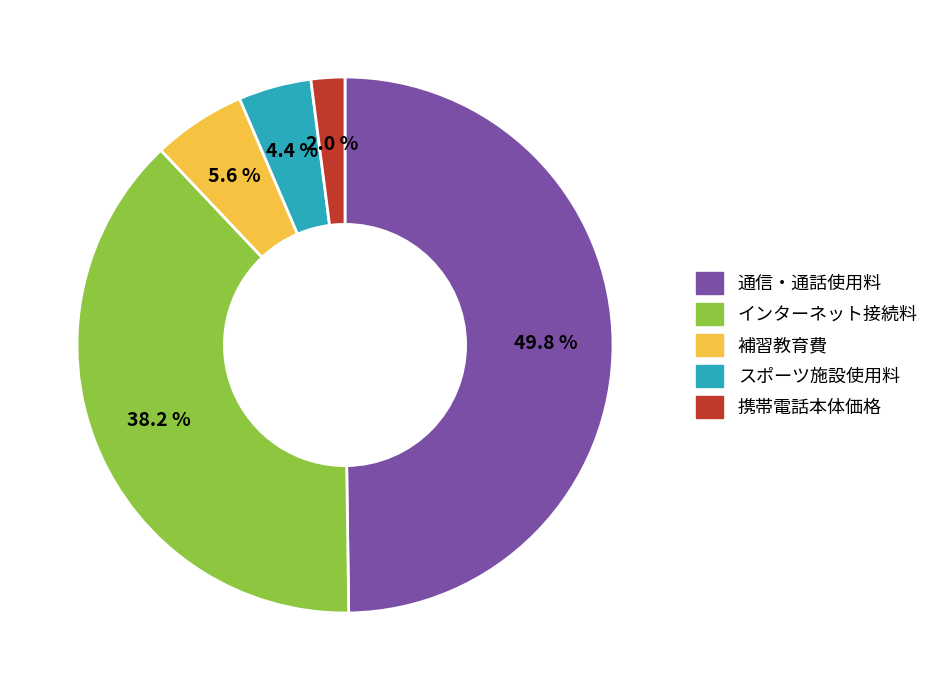

Rank the categories by value from lowest to highest.

スマートフォン・携帯電話の本体価格, スポーツ施設使用料, 補習教育費, インターネット接続料, スマートフォン・携帯電話などの通信、通話使用料